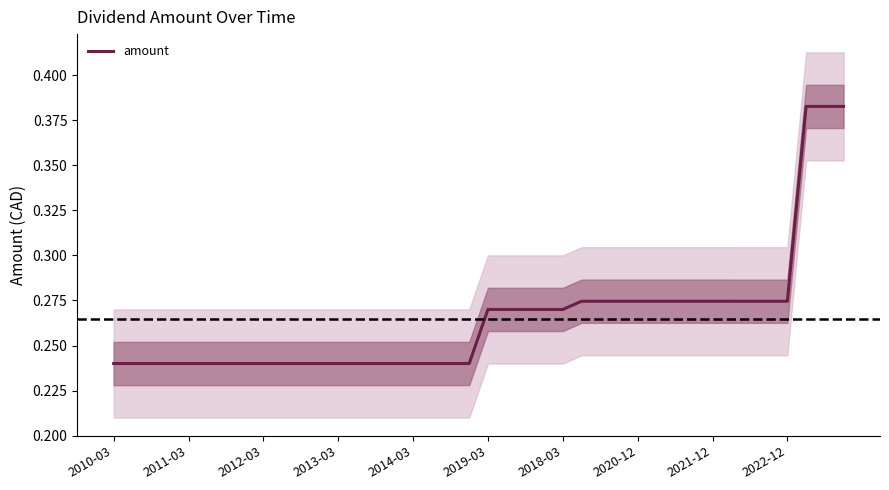

Which has a higher value, 31 or 10?

31